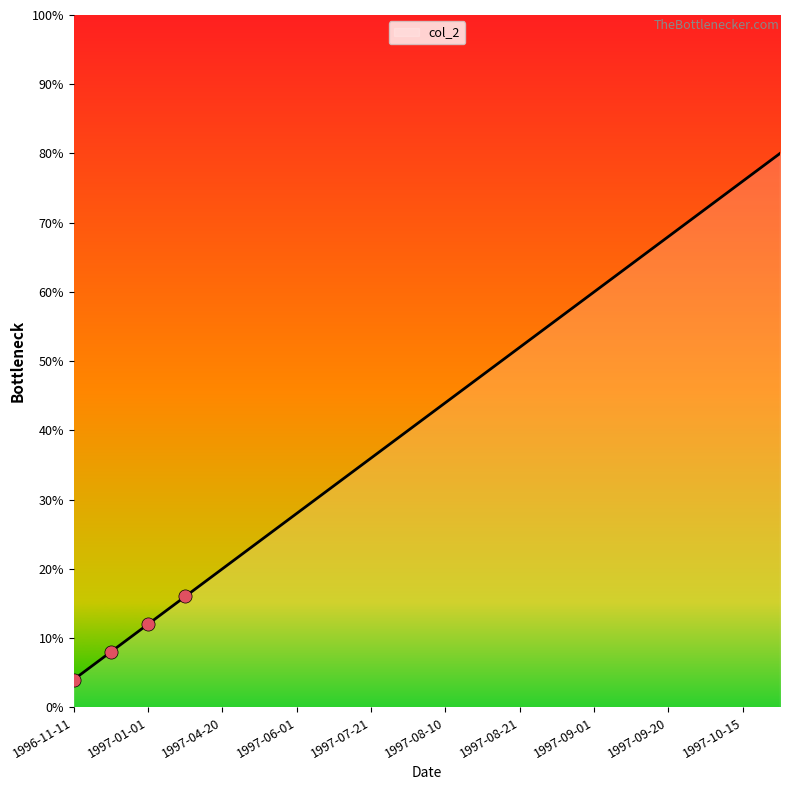

What is the difference between the maximum and minimum values?

76